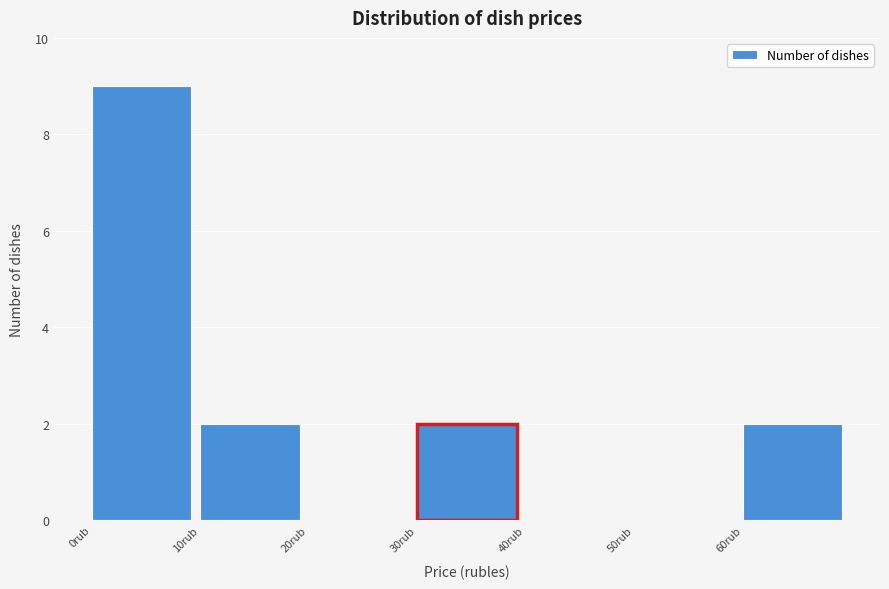

Which range on the x-axis has the tallest bar?

0 to 10